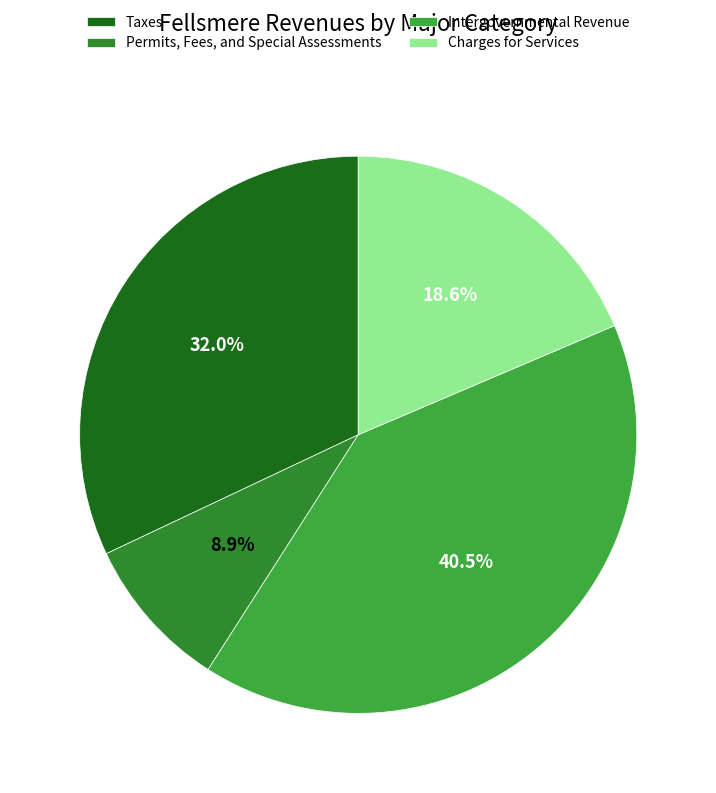

The Permits, Fees, and Special Assessments slice represents 9% of the pie. True or false?

True